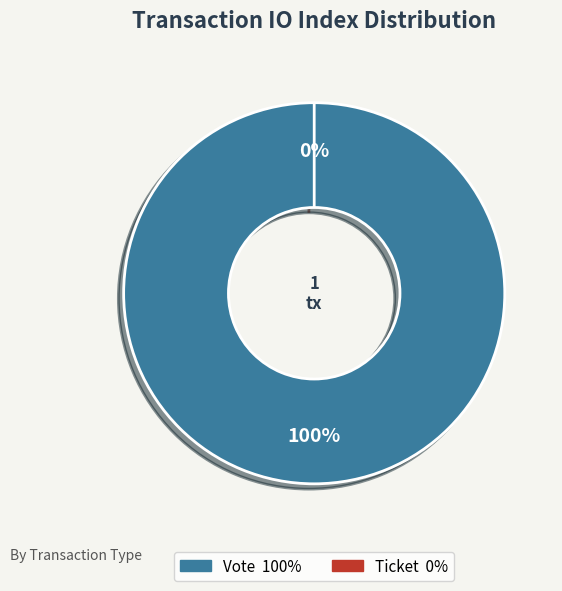

Rank the categories by value from highest to lowest.

Vote, Ticket